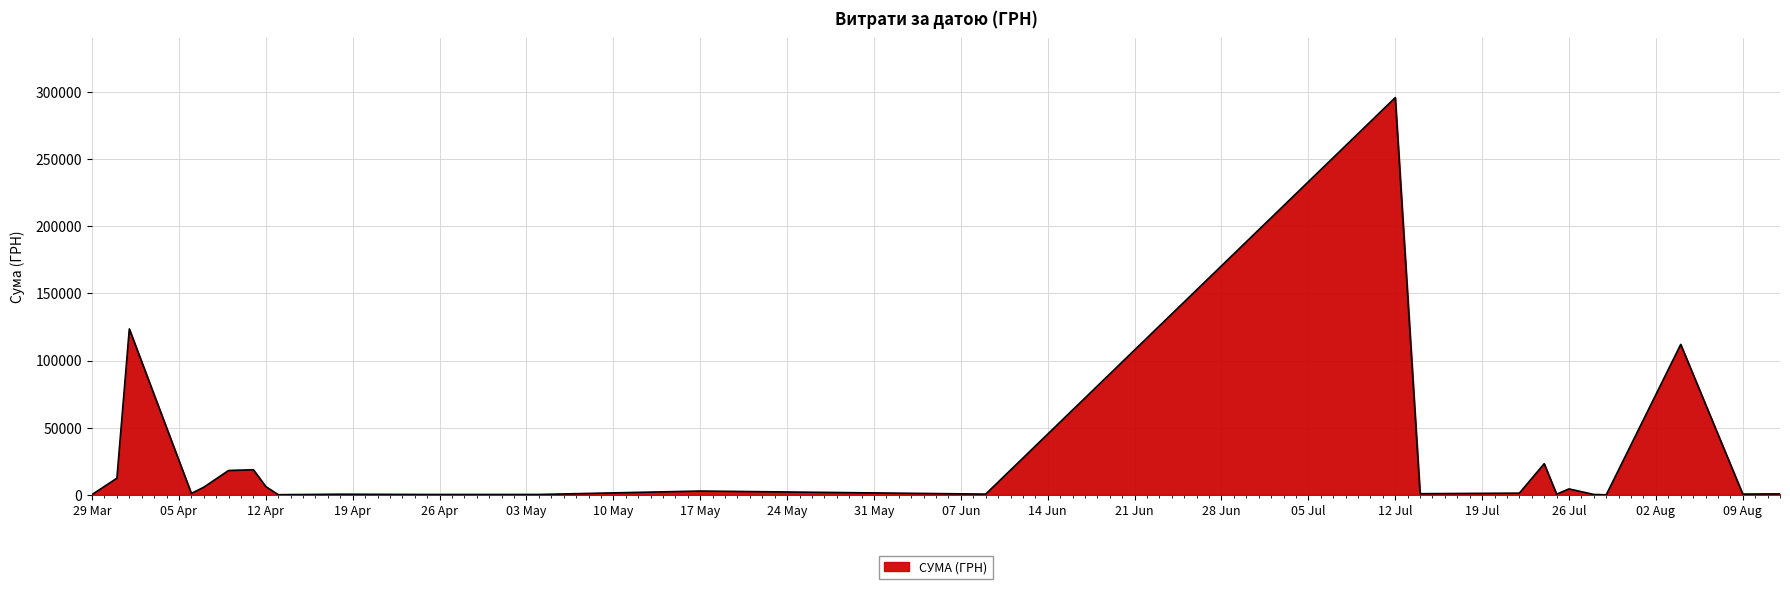

What is the greatest value displayed?

295638.6